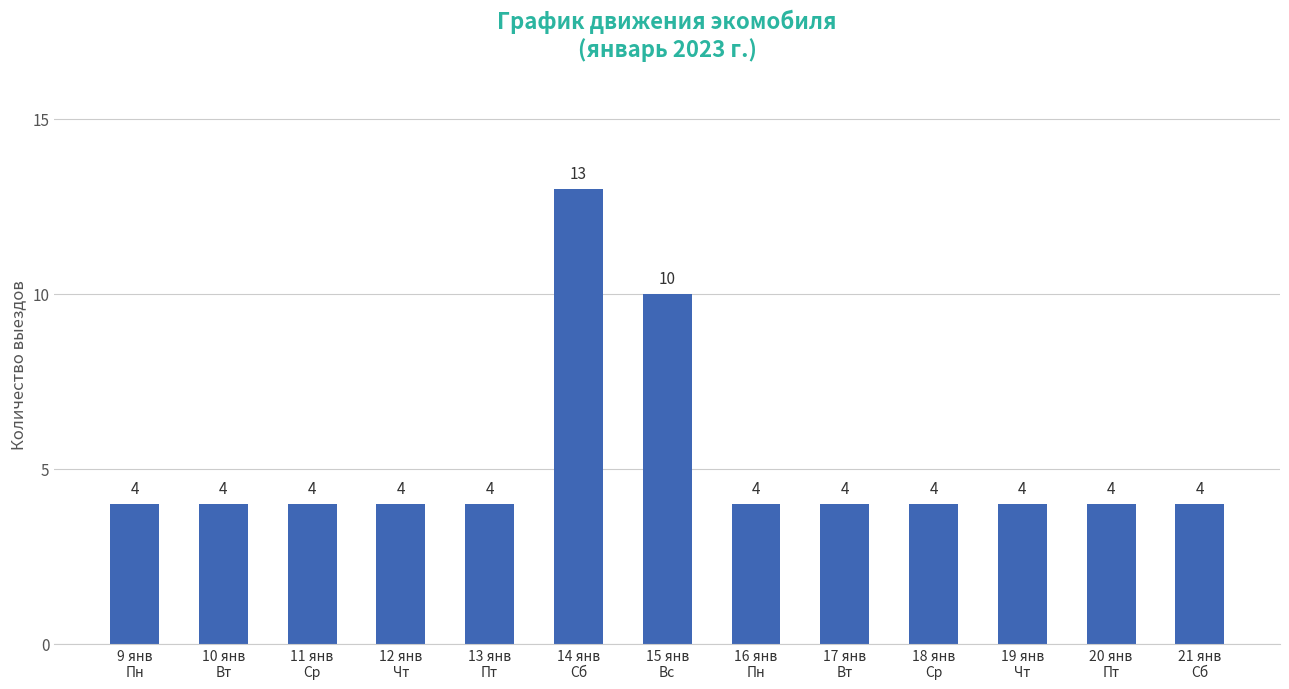

Which label corresponds to the largest value in the chart?

14 янв
Сб